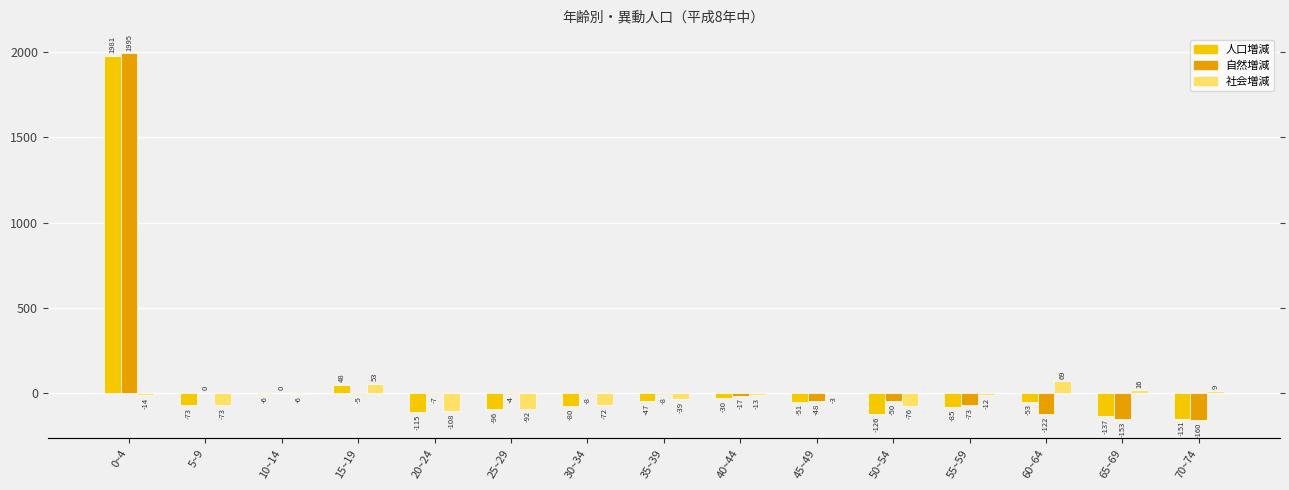

What is the value of the 社会増減 bar at the 1st from the left?

-14